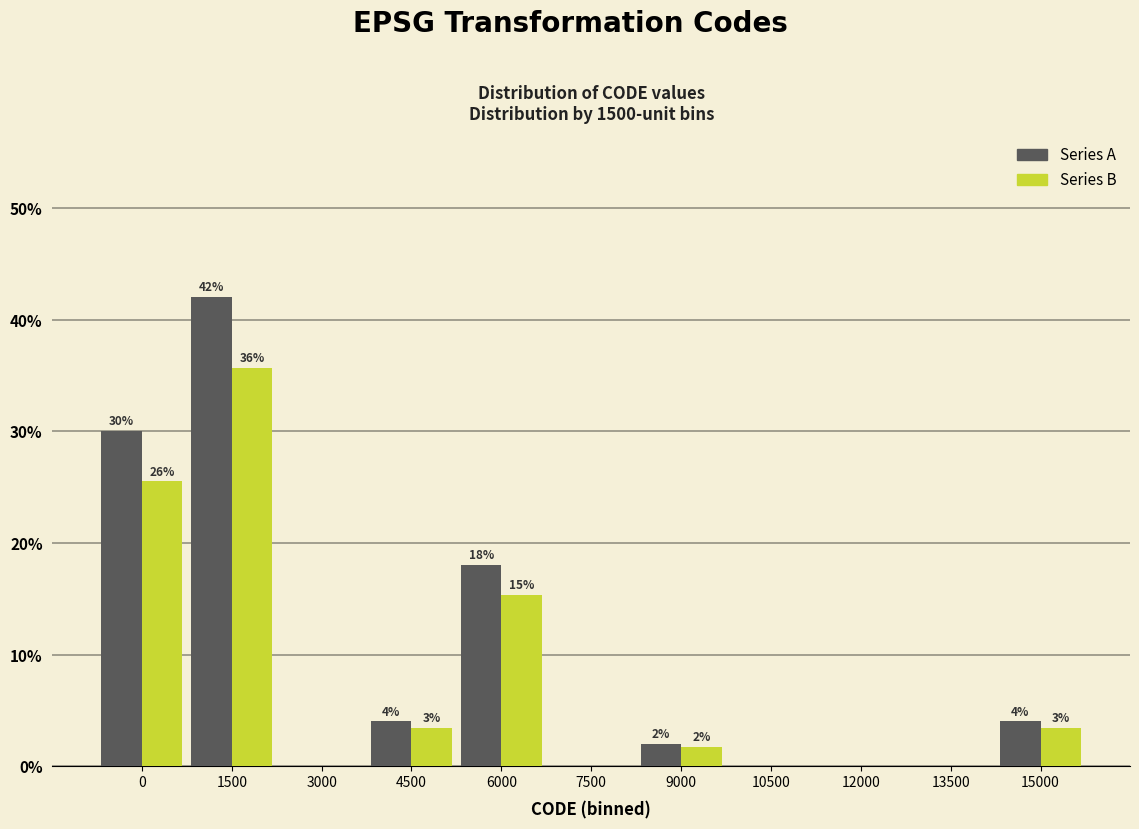

Is it true that Series A equals 18.0 at 6000?

True